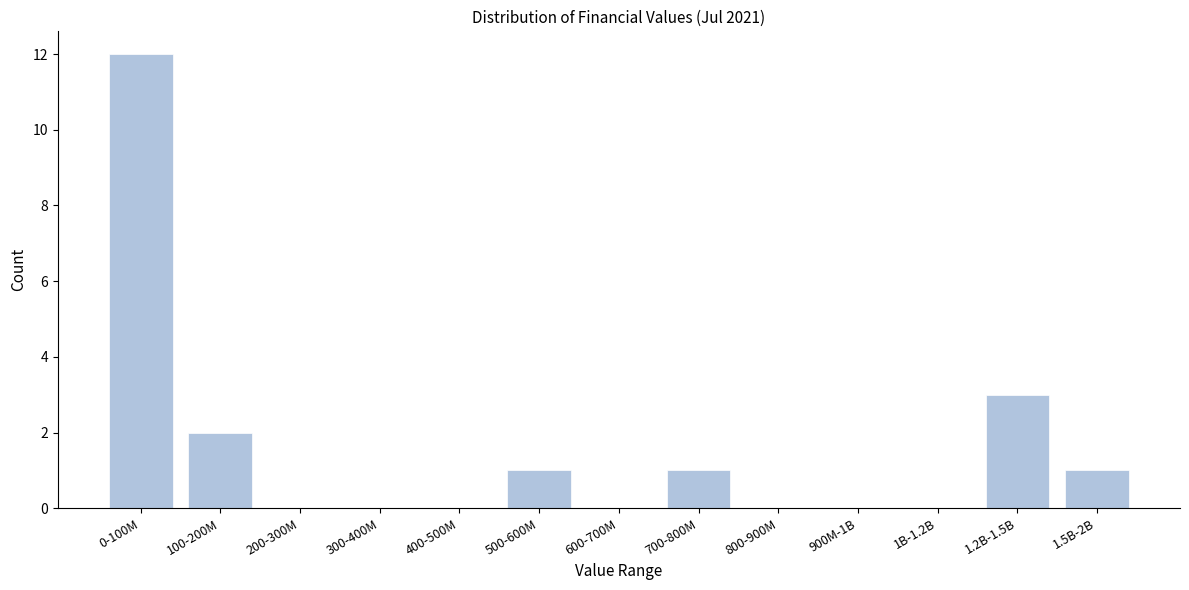

Reading left to right, list all the values displayed in this chart.

0-100M=12	100-200M=2	200-300M=0	300-400M=0	400-500M=0	500-600M=1	600-700M=0	700-800M=1	800-900M=0	900M-1B=0	1B-1.2B=0	1.2B-1.5B=3	1.5B-2B=1